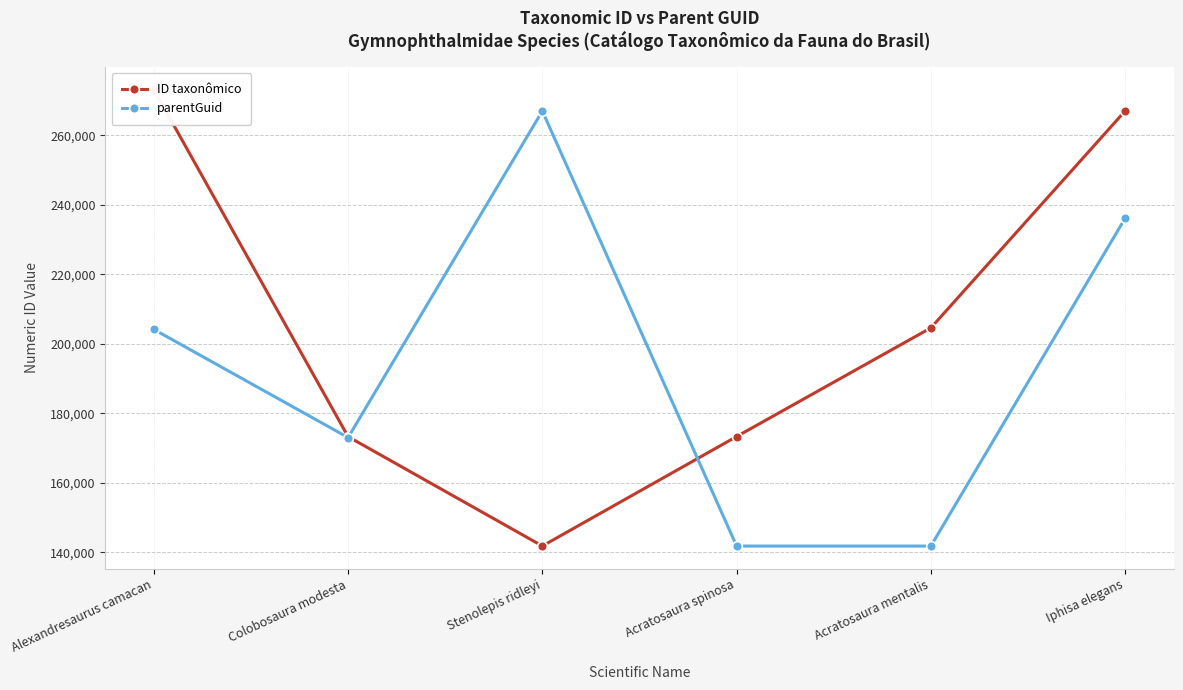

How many categories are shown in the chart?

6